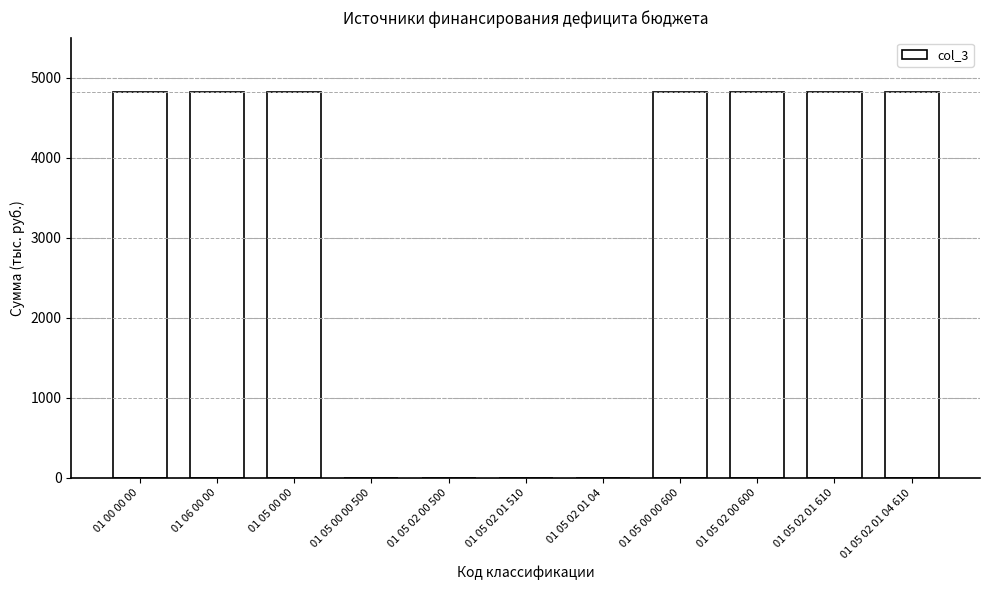

Which has a higher value, 01 05 02 01 510 or 01 05 02 01 04 610?

01 05 02 01 04 610